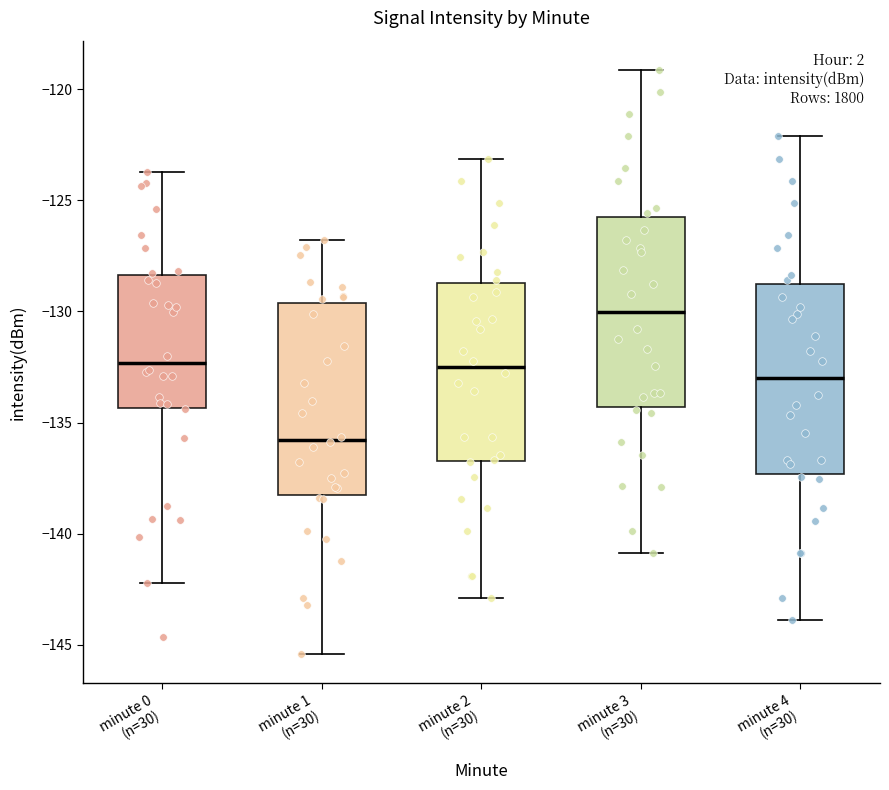

Reading left to right, read every box against the y-axis: the position of its median line, the range the box covers, and the ends of its whiskers. The values are not printed on the chart, so give them approximately, as read against the axis.

minute 0 (n=30): median -132.5, box -134.5 to -128.5, whiskers -142.0 to -123.5
minute 1 (n=30): median -136.0, box -138.5 to -129.5, whiskers -145.5 to -127.0
minute 2 (n=30): median -132.5, box -137.0 to -128.5, whiskers -143.0 to -123.0
minute 3 (n=30): median -130.0, box -134.5 to -126.0, whiskers -141.0 to -119.0
minute 4 (n=30): median -133.0, box -137.5 to -129.0, whiskers -144.0 to -122.0